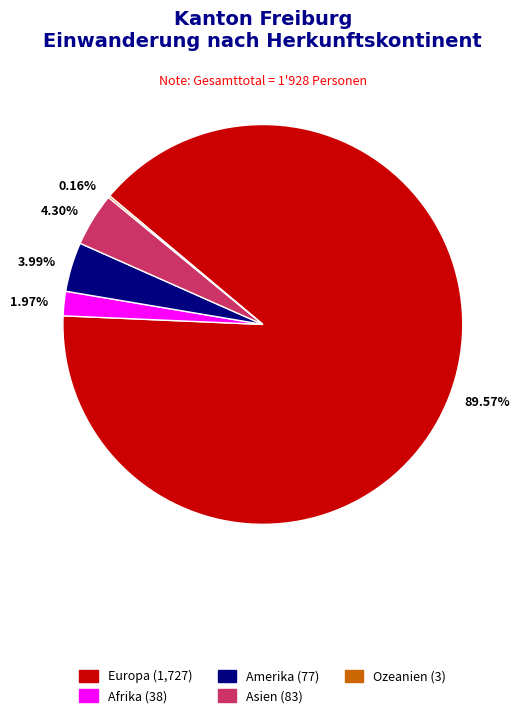

Is there a majority slice in this chart?

Yes